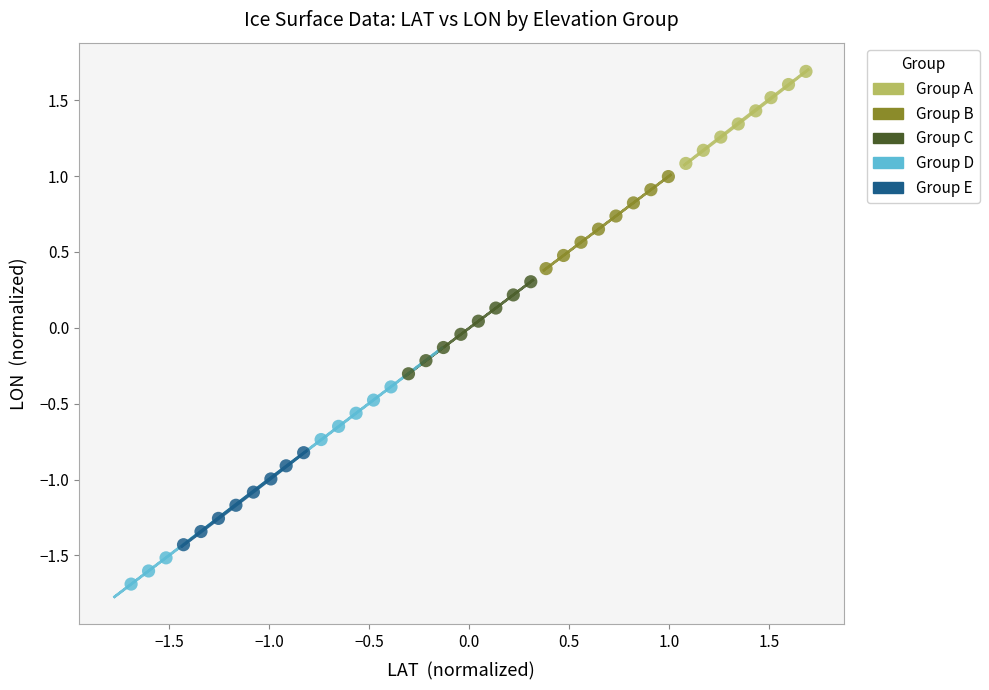

Which series contains the lowest Y value?

Group D